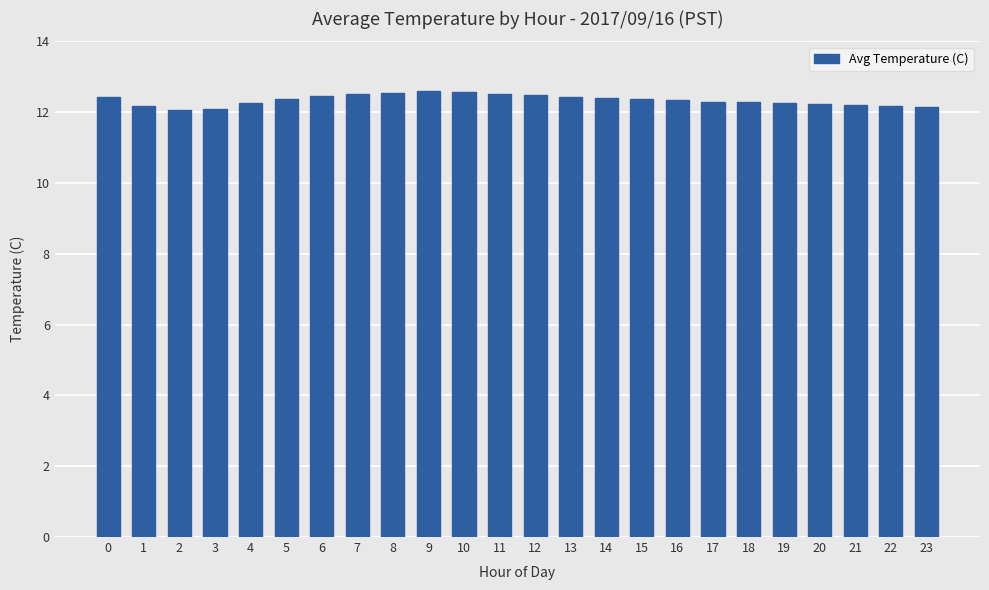

The chart shows a value of 2.8 at 10. True or false?

False